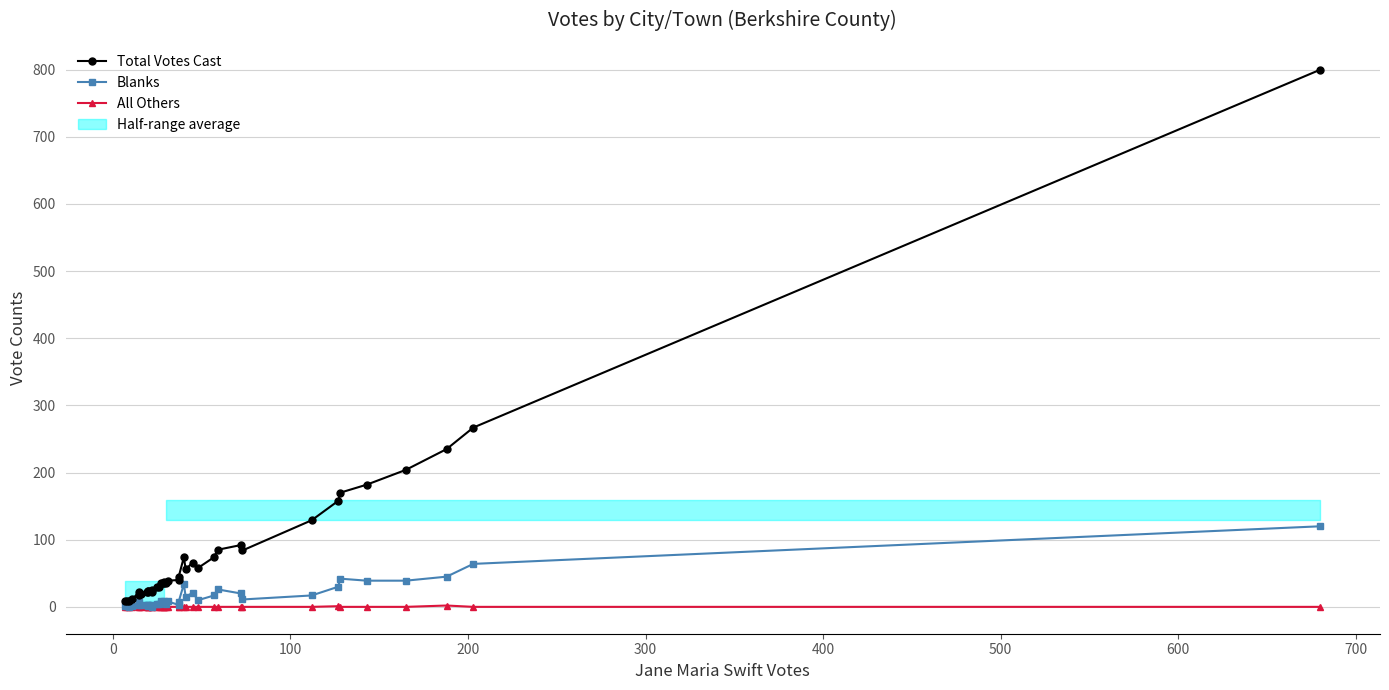

In Blanks, how many points are higher than both neighbors (excluding endpoints)?

9